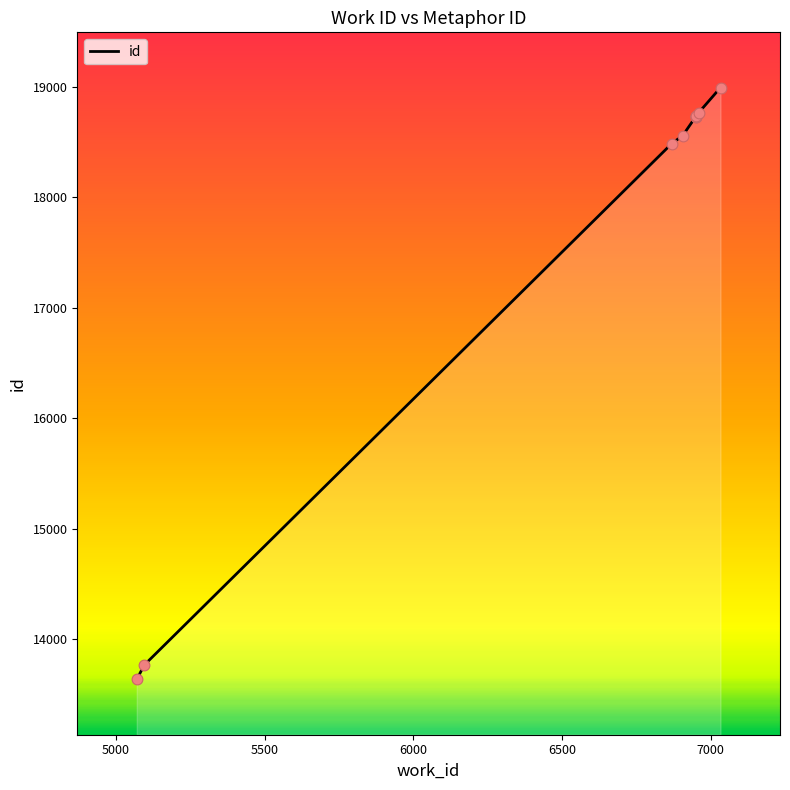

Approximately how many times larger is the value at 6949 compared to 6959?

1.0